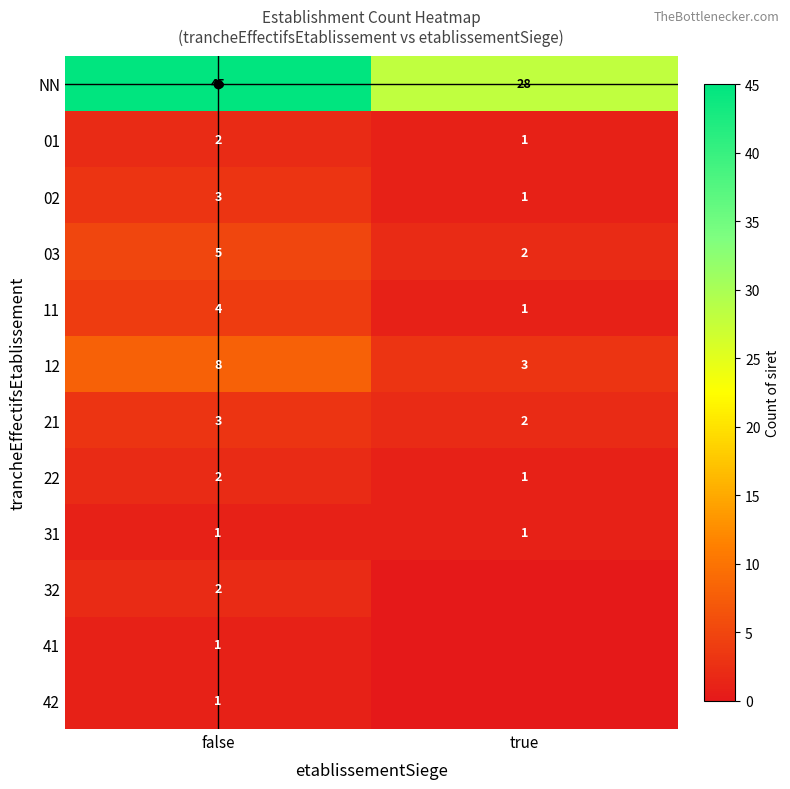

True or false: 12 has a value of 3 at true.

True